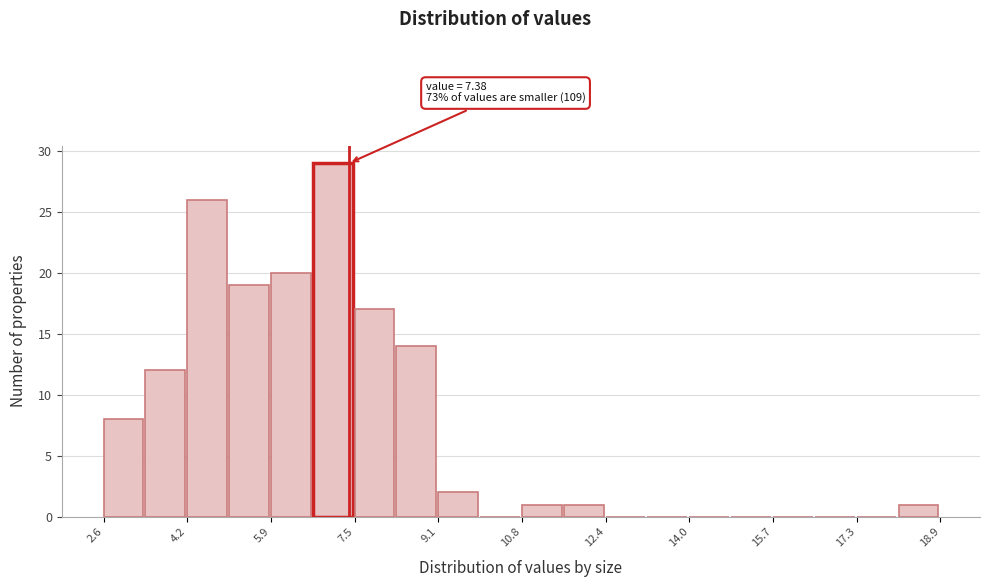

Which range on the x-axis has the tallest bar?

6.6 to 7.4